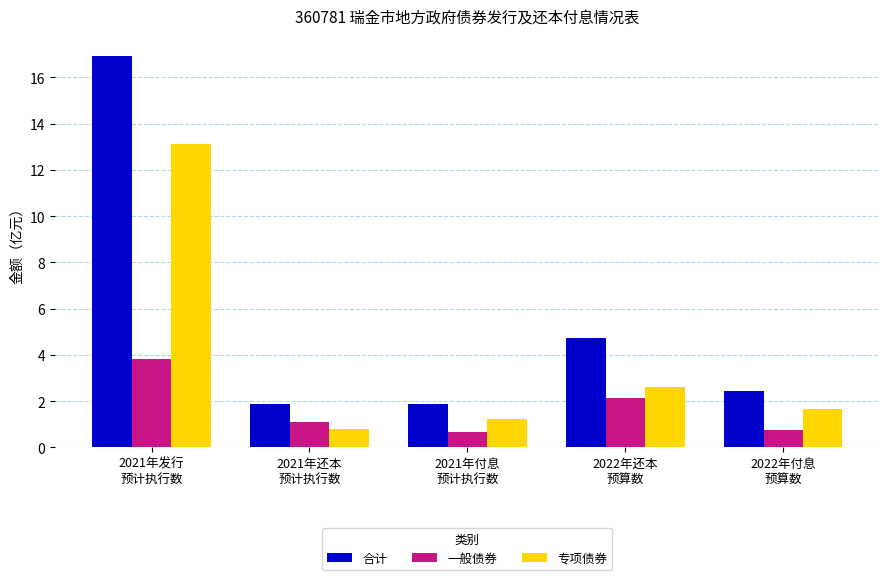

What is the difference between the maximum and minimum values in the 合计 series?

15.0